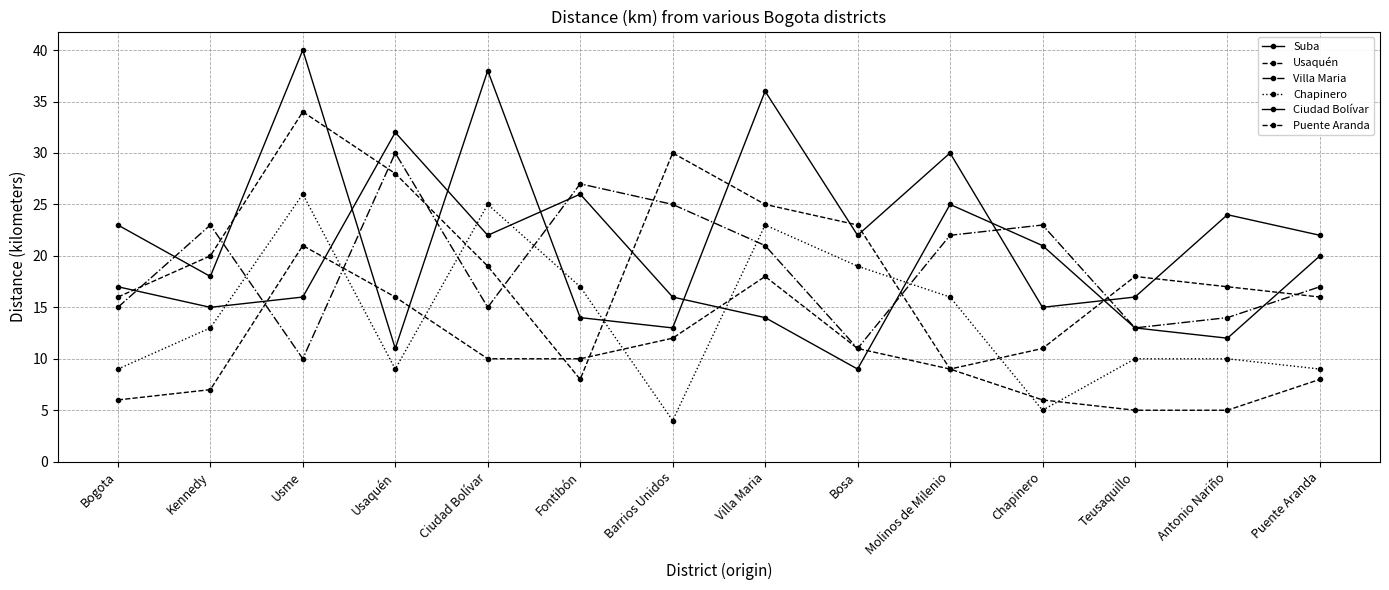

At how many categories does at least one series exceed 21?

13